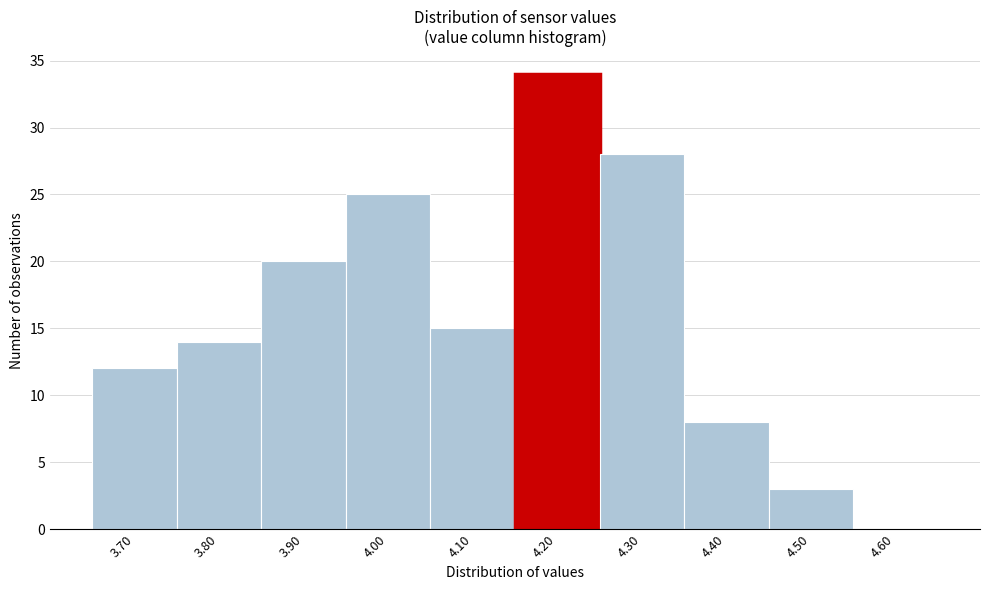

How tall is the bar that spans 3.75 to 3.85 on the x-axis? The values are not printed on the chart, so give them approximately, as read against the axis.

14